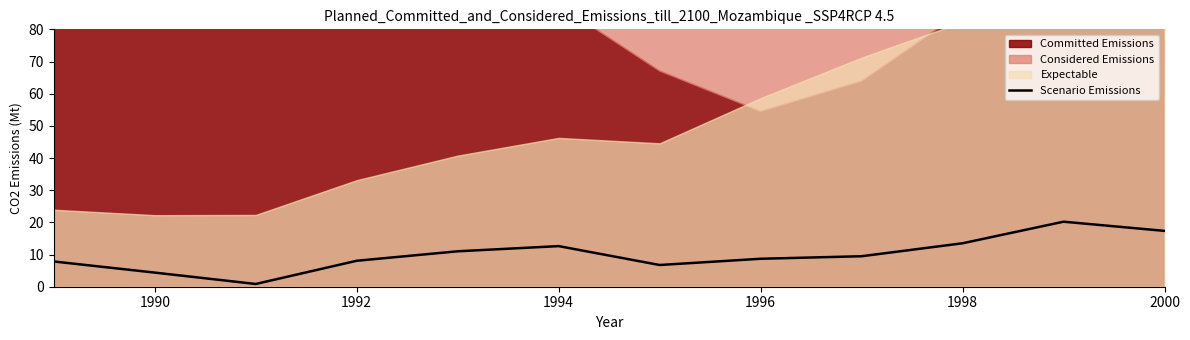

The Scenario Emissions series shows 5.8 at 1994. True or false?

False